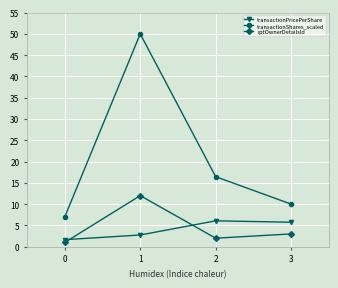

What is the smallest value displayed?

1.0